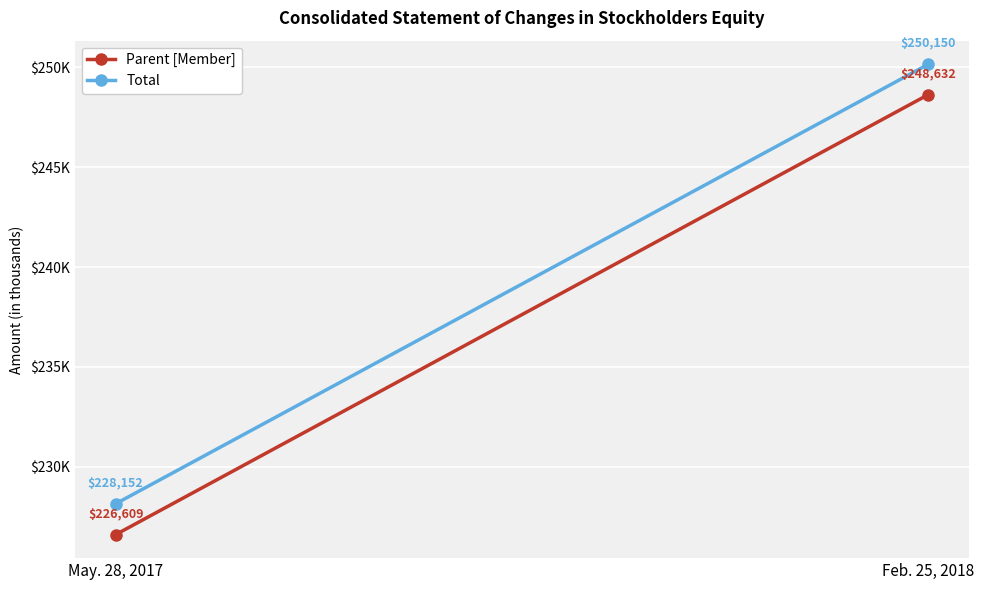

What are all the series names shown in the legend?

Parent [Member], Total